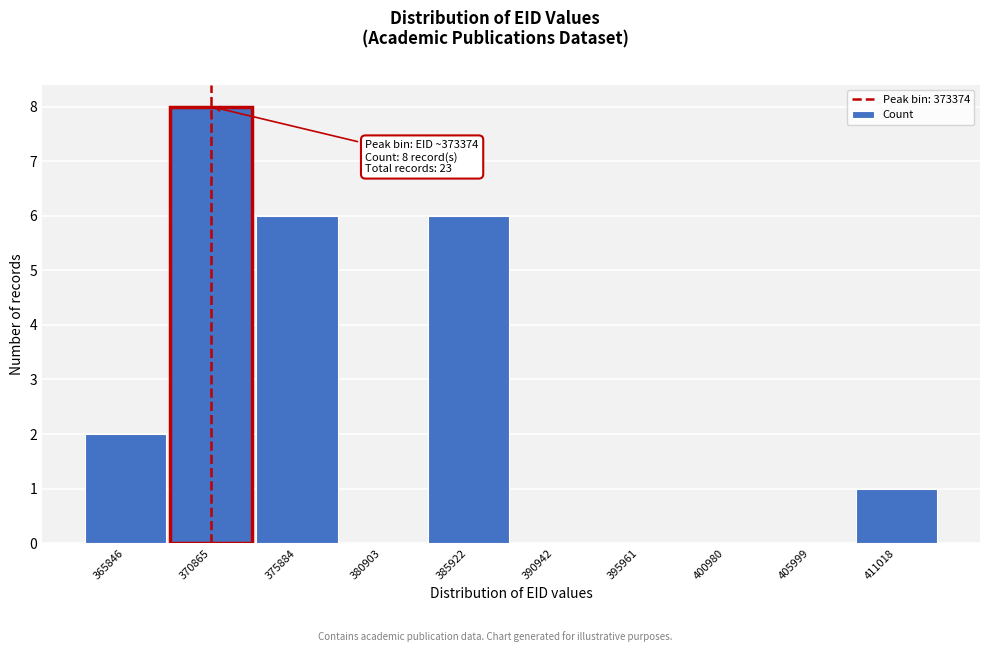

Reading left to right, what are all the values shown in this chart?

365846=2	370865=8	375884=6	380903=0	385922=6	390942=0	395961=0	400980=0	405999=0	411018=1